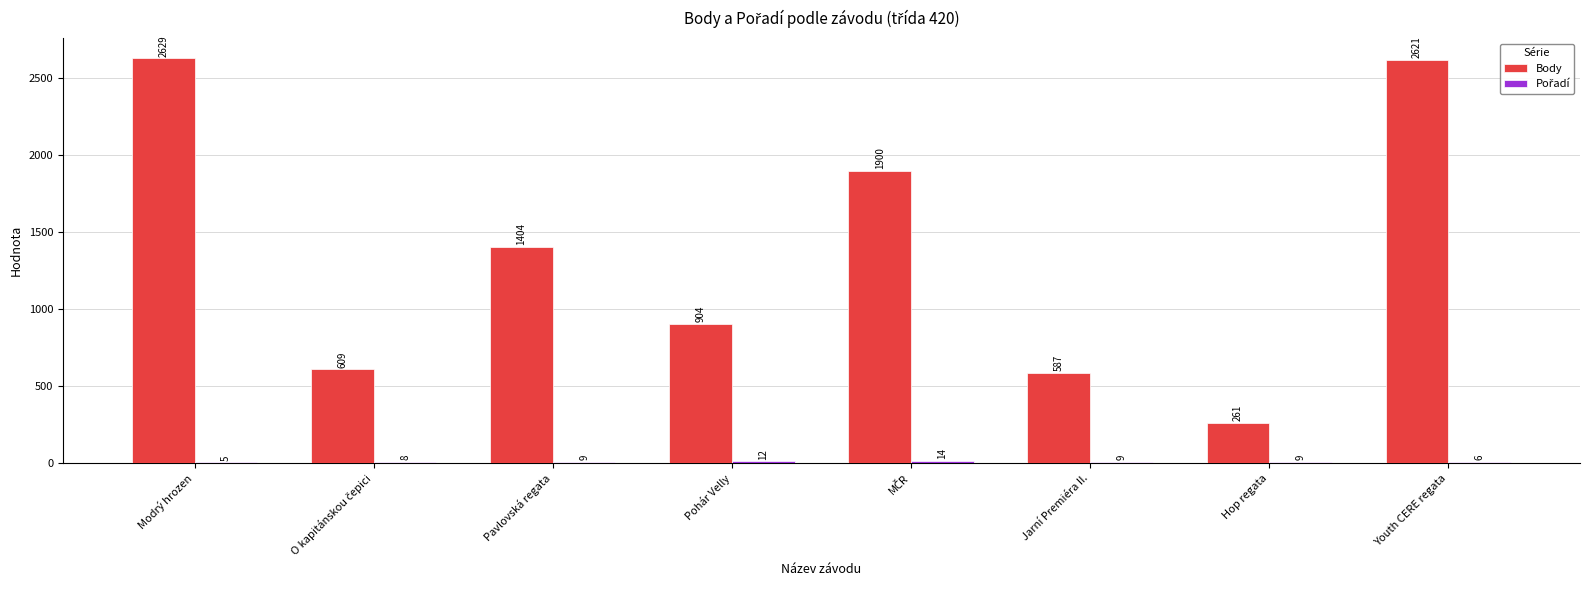

Which series changed the most between Pavlovská regata and Hop regata?

Body